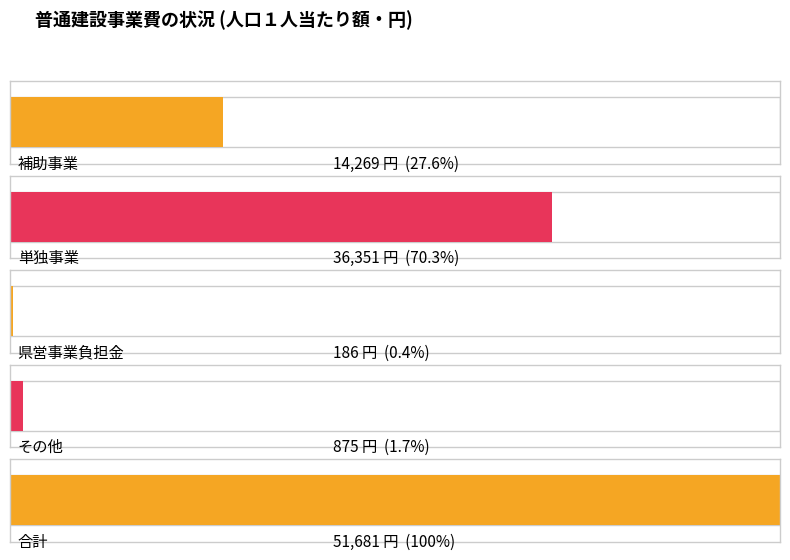

Rank the series by their maximum value, from lowest to highest.

県営事業負担金, その他, 補助事業, 単独事業, 合計